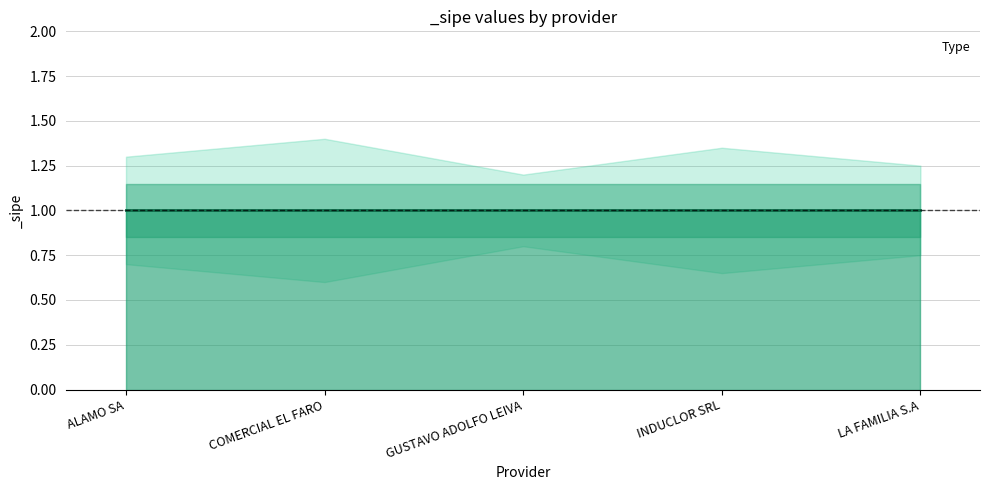

How many _sipe_lower values are between 0 and 1?

5